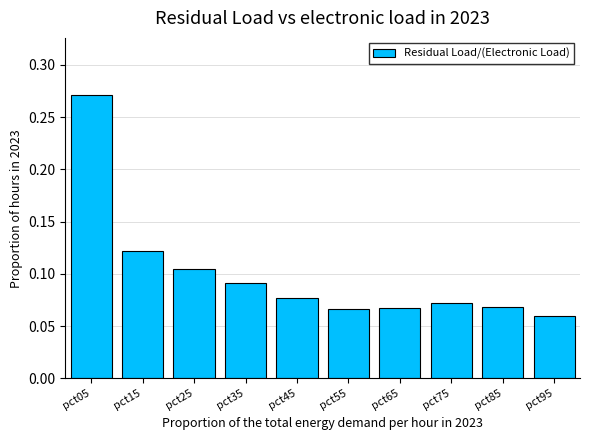

Between pct45 and pct05, which is larger?

pct05